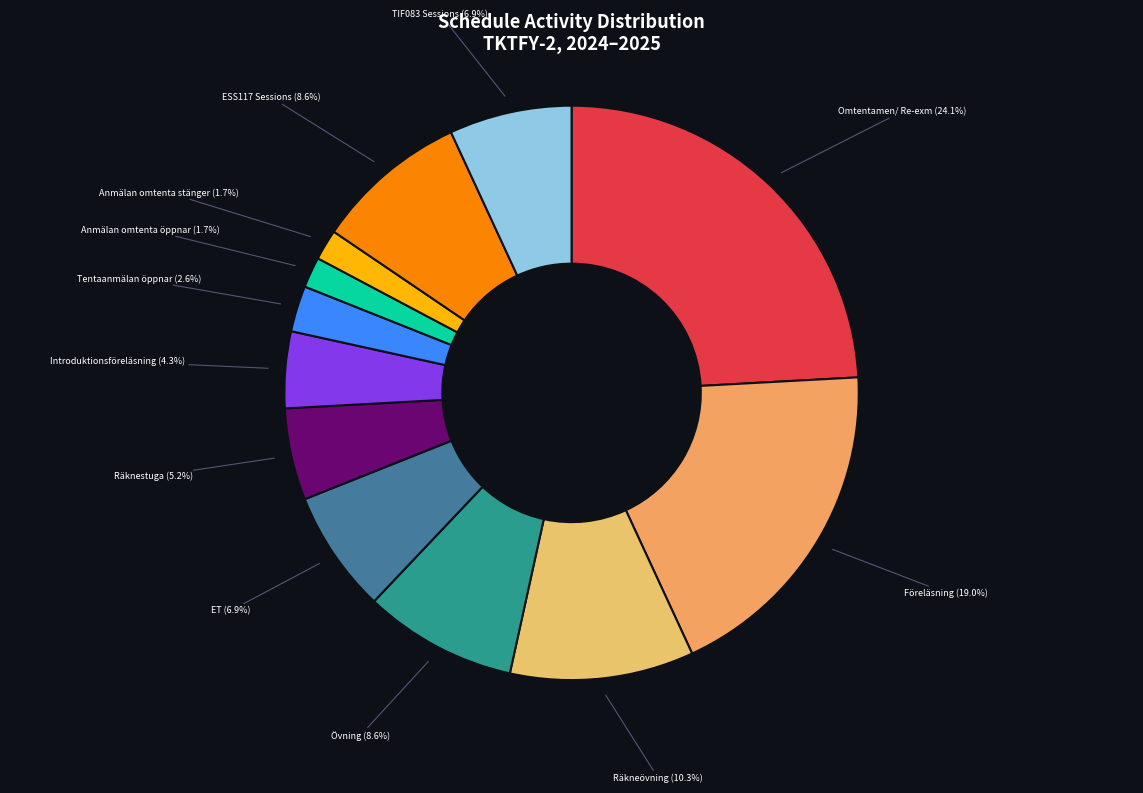

How many segments does this pie chart have?

12